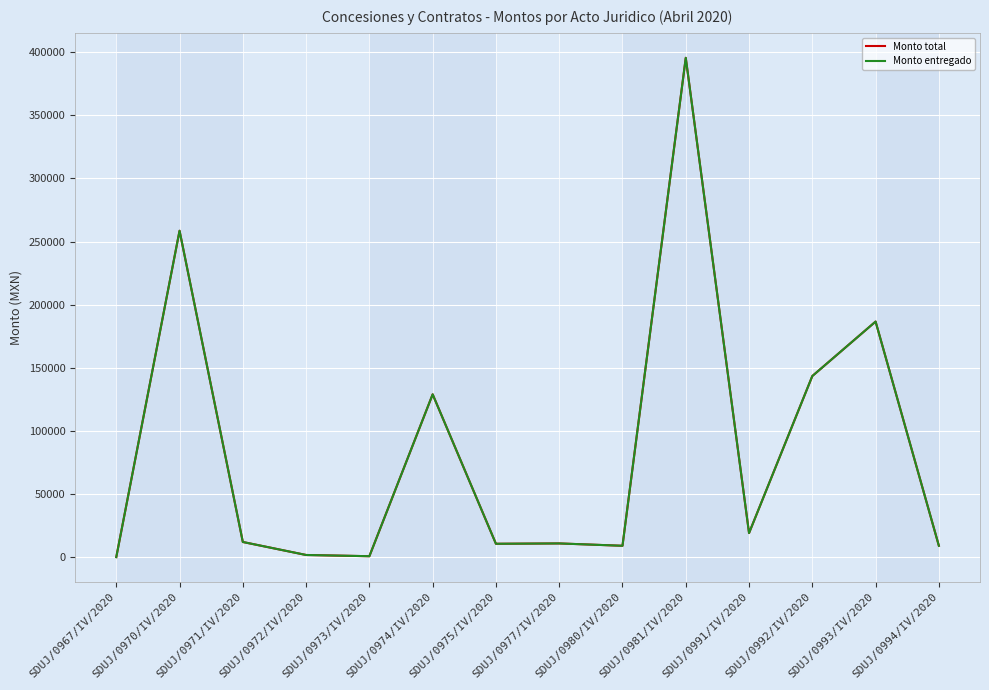

Does the chart have visible grid lines?

Yes